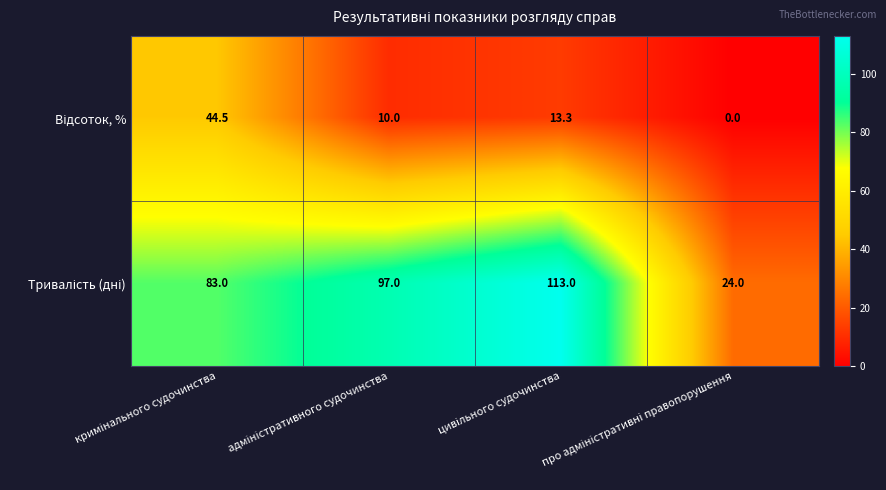

At how many categories does at least one series exceed 6?

4